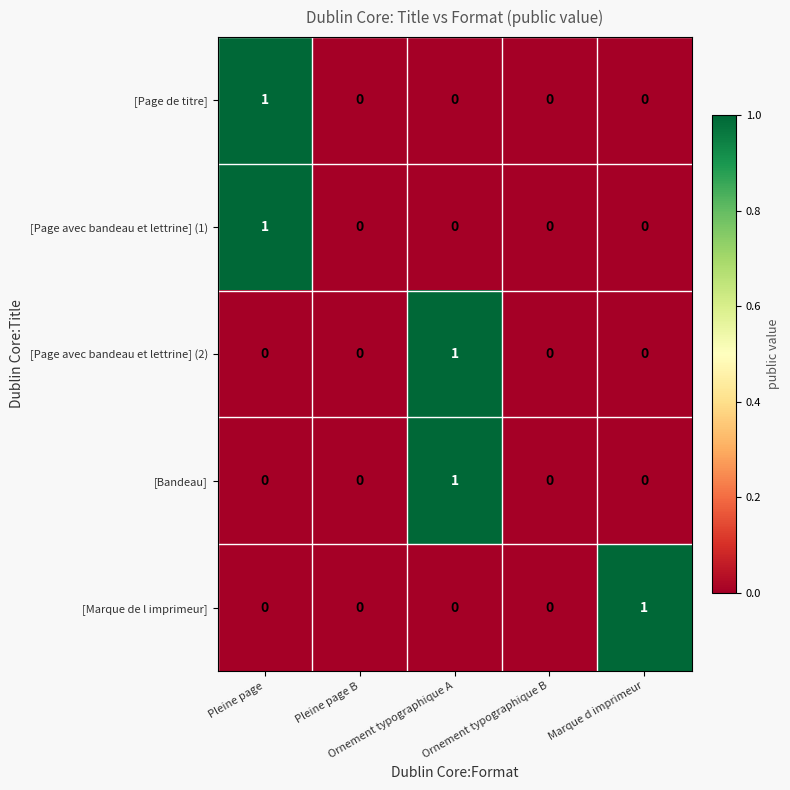

Count the [Page avec bandeau et lettrine] (2) values in the range 0 to 1.

5